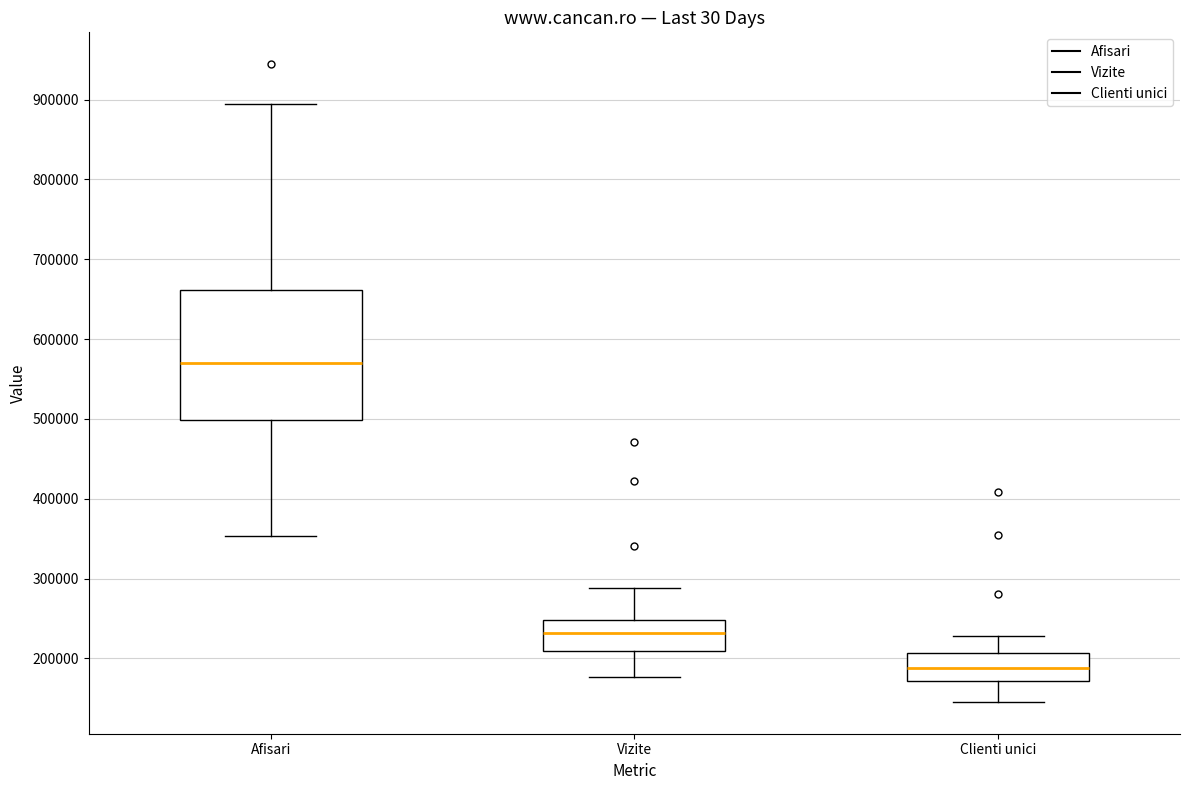

Where does the median line of the box for Clienti unici sit on the y-axis? The values are not printed on the chart, so give them approximately, as read against the axis.

190000